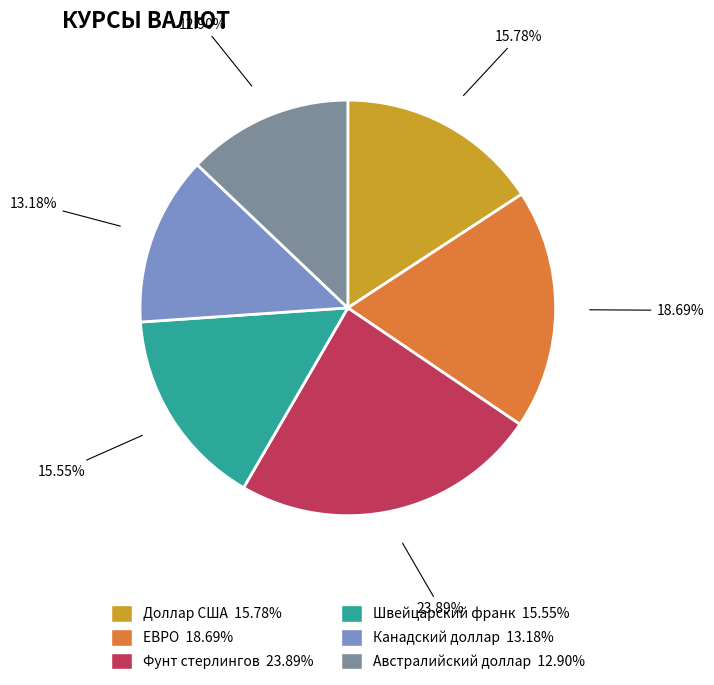

What percentage is NOT represented by Канадский доллар?

86.8%